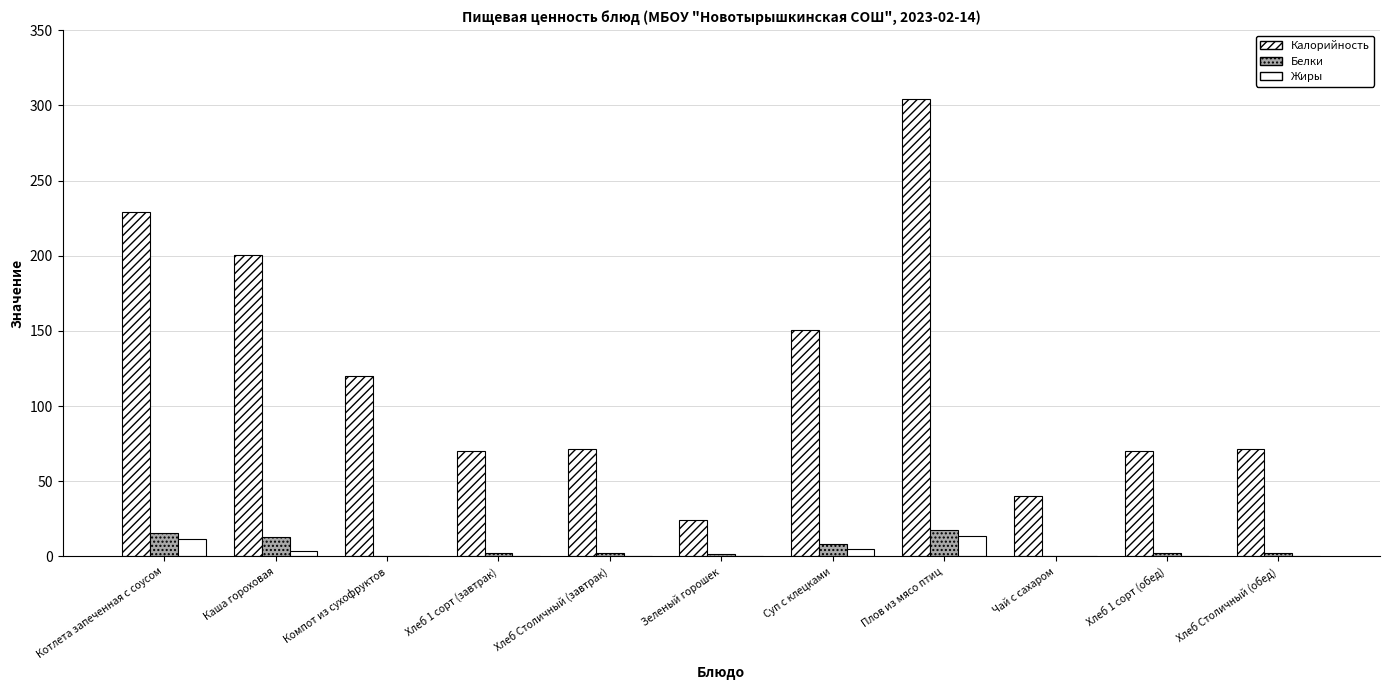

Count the number of categories in the chart.

11